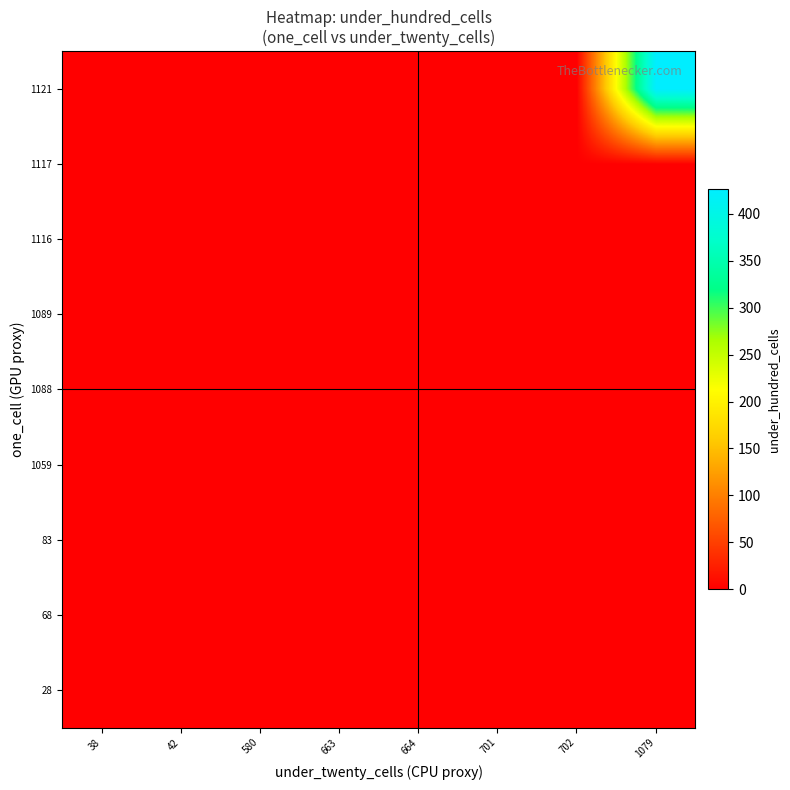

Reading right to left, what are all the values shown in this chart?

28: 1079=0	702=0	701=0	664=0	663=0	580=0	42=0	38=0
68: 1079=0	702=0	701=0	664=0	663=0	580=0	42=0	38=0
83: 1079=0	702=0	701=0	664=0	663=0	580=0	42=0	38=0
1059: 1079=0	702=0	701=0	664=0	663=0	580=0	42=0	38=0
1088: 1079=0	702=0	701=0	664=0	663=0	580=0	42=0	38=0
1089: 1079=0	702=0	701=0	664=0	663=0	580=0	42=0	38=0
1116: 1079=0	702=0	701=0	664=0	663=0	580=0	42=0	38=0
1117: 1079=0	702=0	701=0	664=0	663=0	580=0	42=0	38=0
1121: 1079=426	702=0	701=0	664=0	663=0	580=0	42=0	38=0